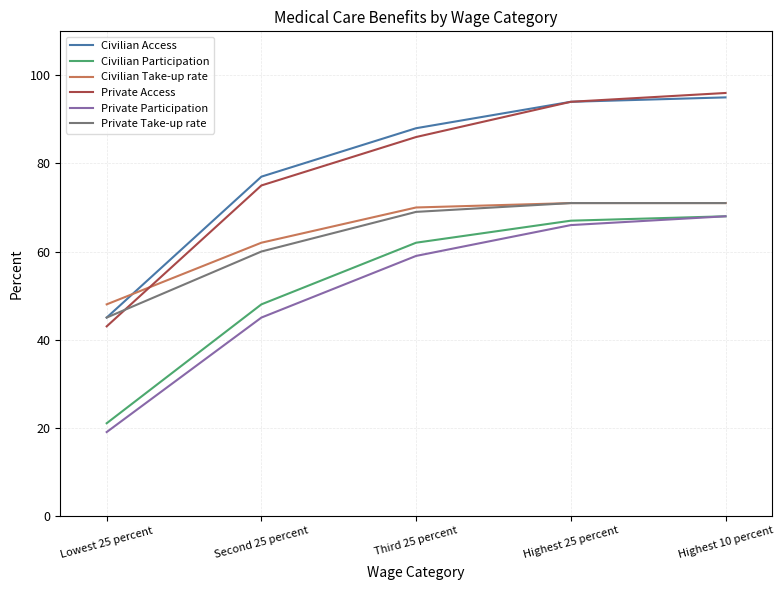

What is the sum of all Private Participation values?

257